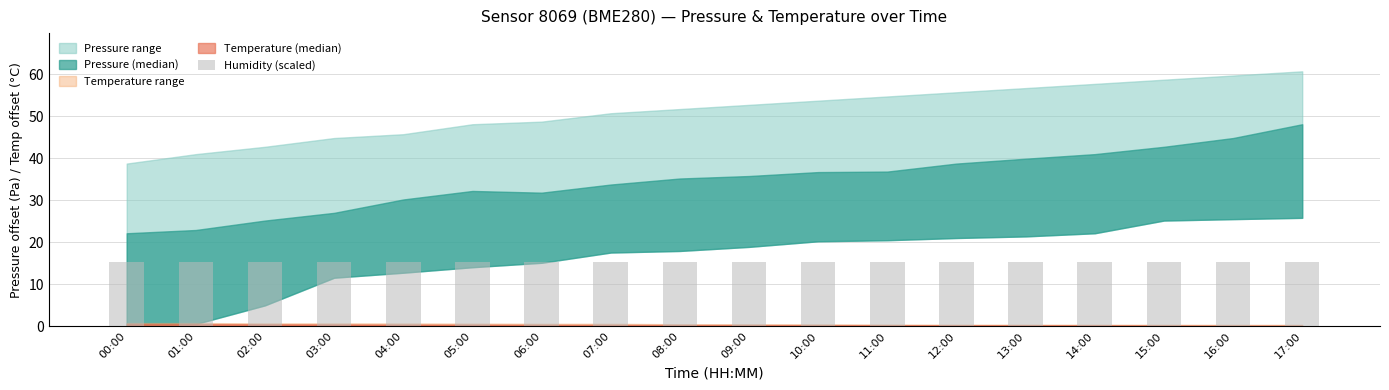

The pressure_mid series shows 101415.0 at 07:00. True or false?

True